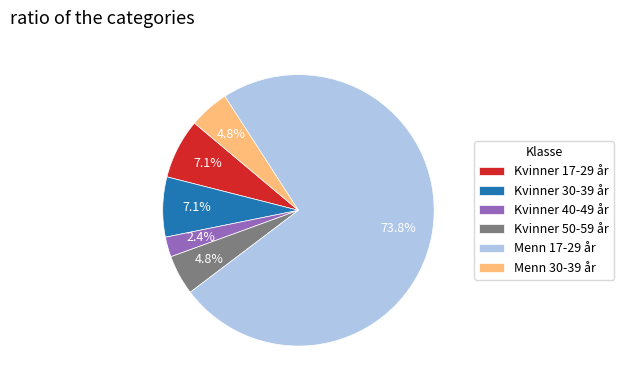

To the nearest percent, what is the difference between the largest and smallest slice percentages?

71%